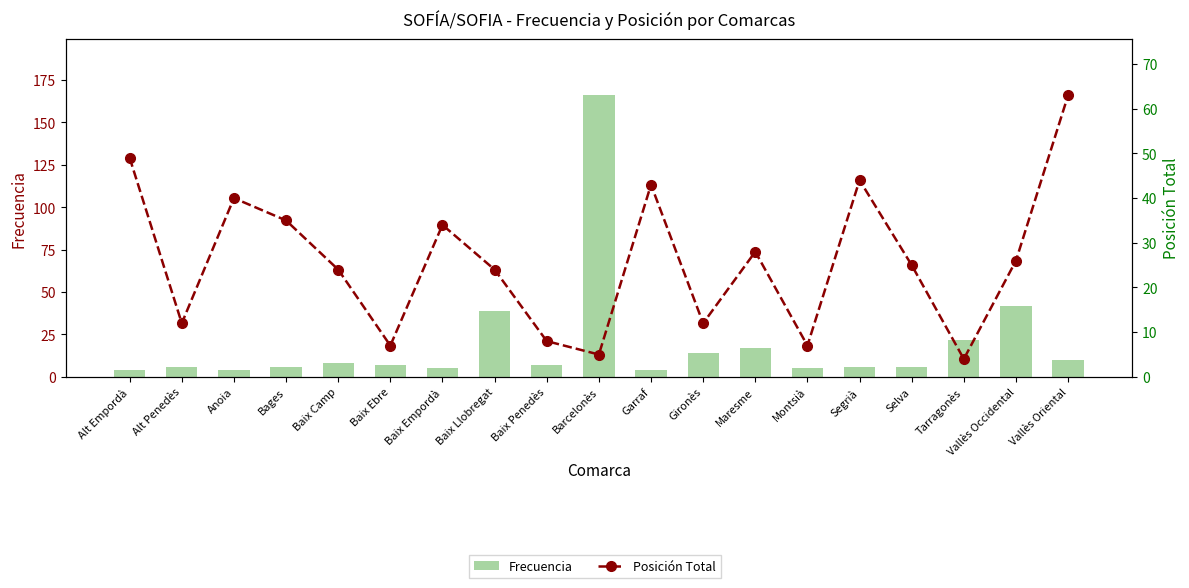

Are the bars grouped side by side (vs. stacked)?

Yes